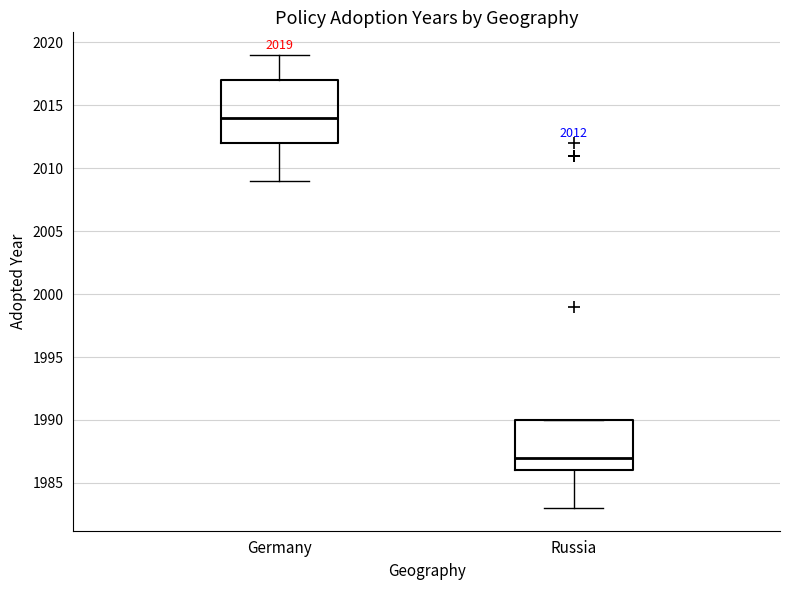

Comparing the boxes themselves (not the whiskers), which one is the tallest?

Germany